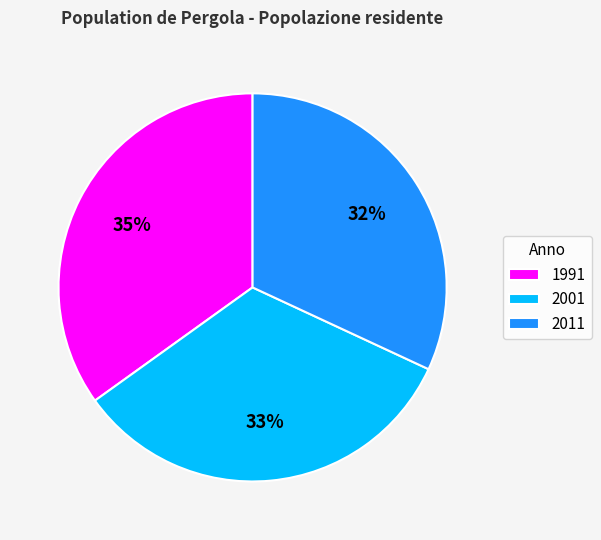

How many slices are in this pie chart?

3